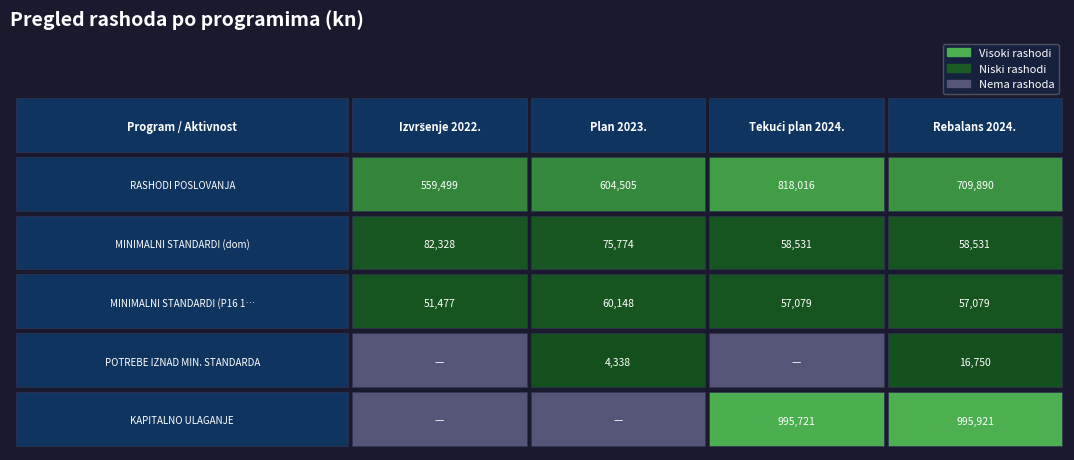

Rank the series at Rebalans 2024. from lowest to highest value.

POTREBE IZNAD MIN. STANDARDA, MINIMALNI STANDARDI (P16 1003), MINIMALNI STANDARDI (dom), RASHODI POSLOVANJA, KAPITALNO ULAGANJE